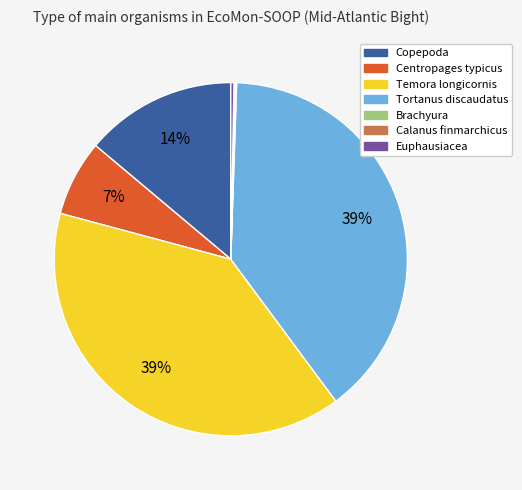

To the nearest percent, what is the difference between the Temora longicornis and Copepoda slice percentages?

25%